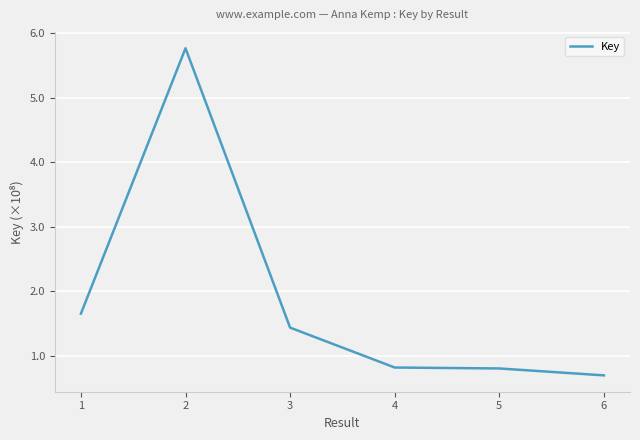

At which category does the chart reach its peak across all series?

2